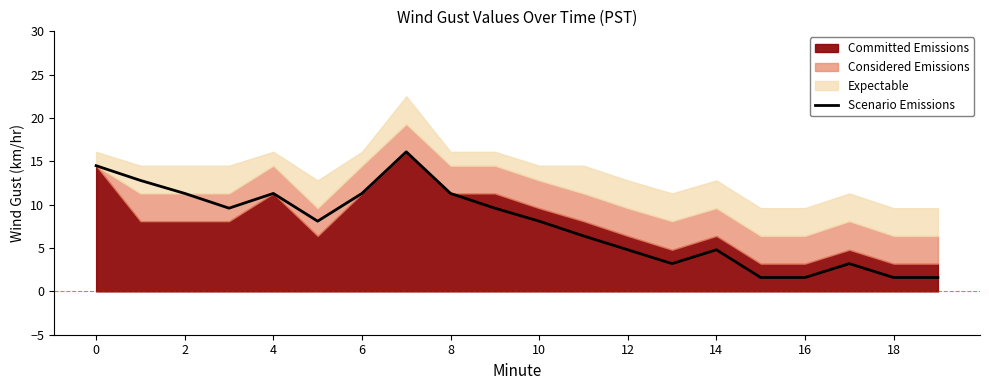

True or false: Scenario Emissions has a value of 6.2 at 2.

False